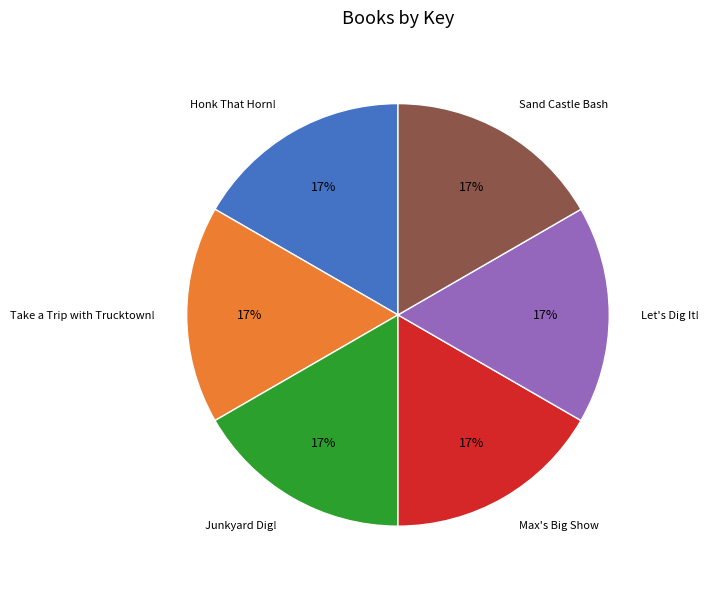

To the nearest percent, what percentage of the pie is Max's Big Show?

17%